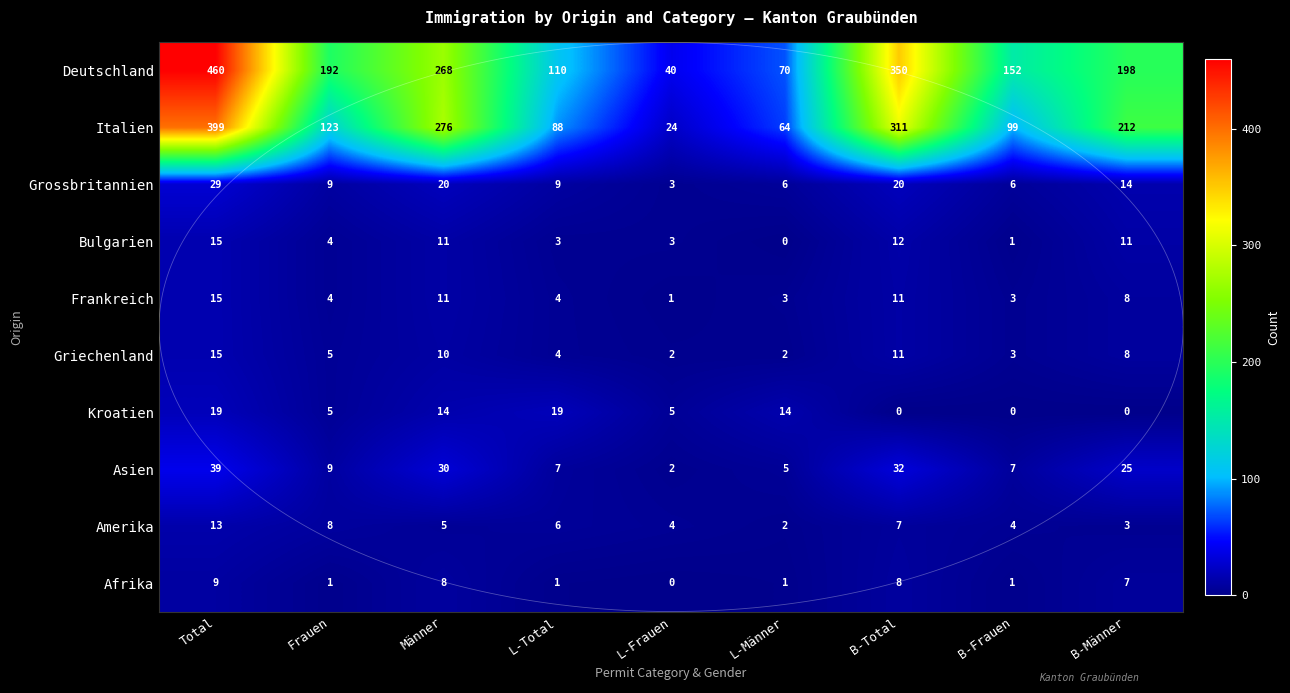

What is the average value of the Kroatien series?

8